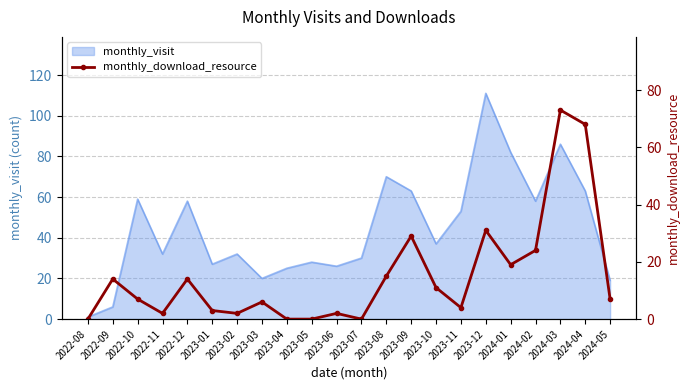

True or false: monthly_visit has a value of 19 at 2024-05.

True